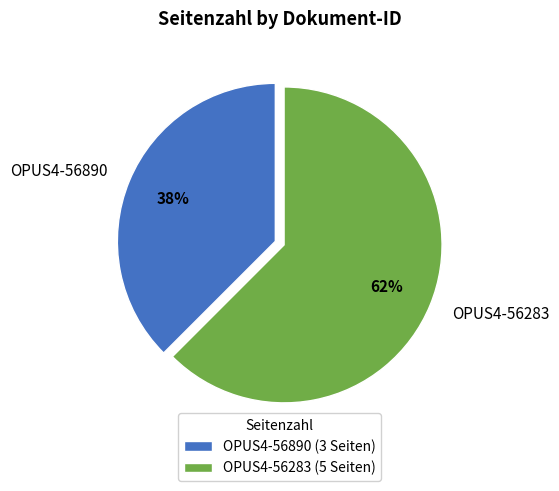

To the nearest percent, what is the combined percentage of OPUS4-56283 and OPUS4-56890?

100%